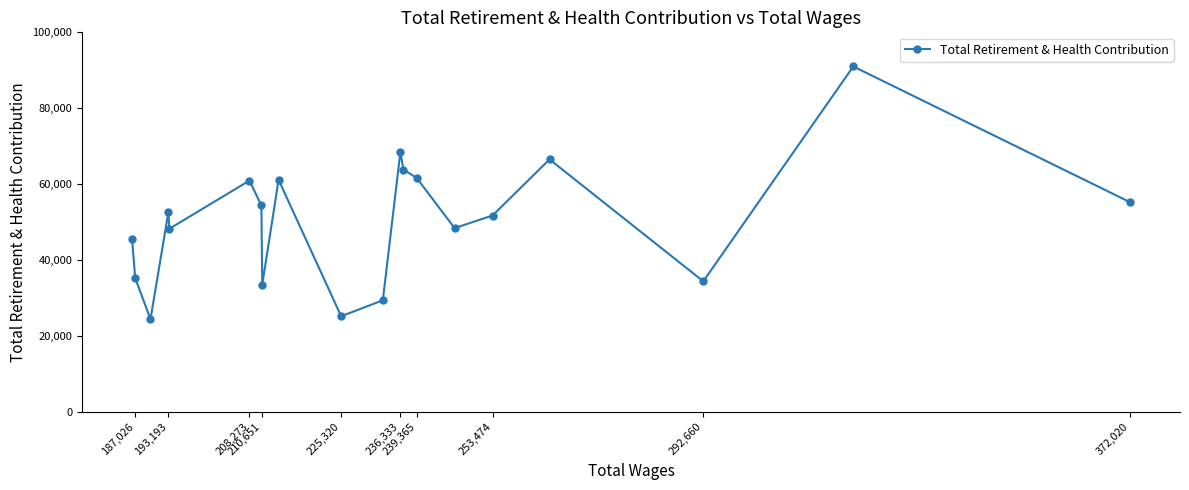

What is the sum of all values?

1012219